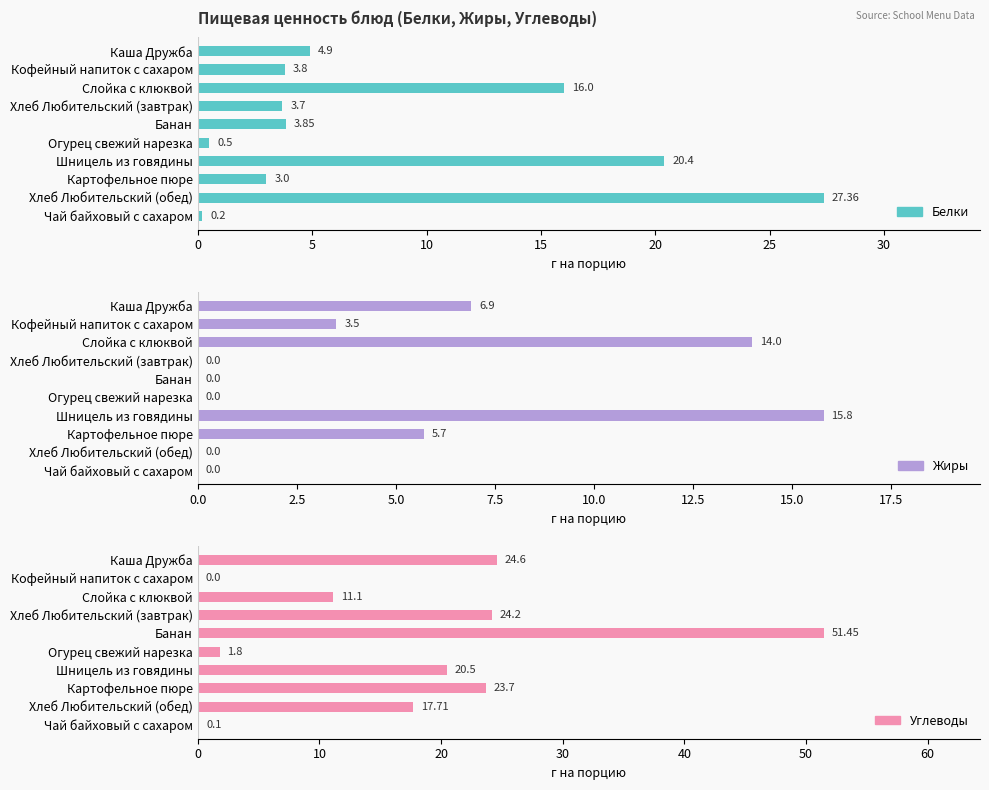

How many values in Жиры are above zero?

5